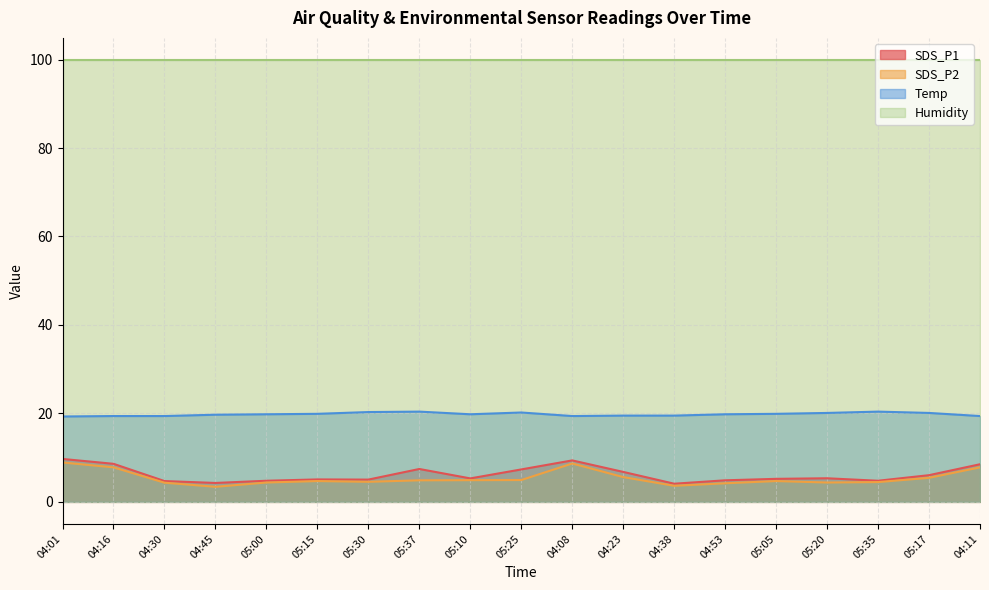

The Temp series shows 10.7 at 04:45. True or false?

False